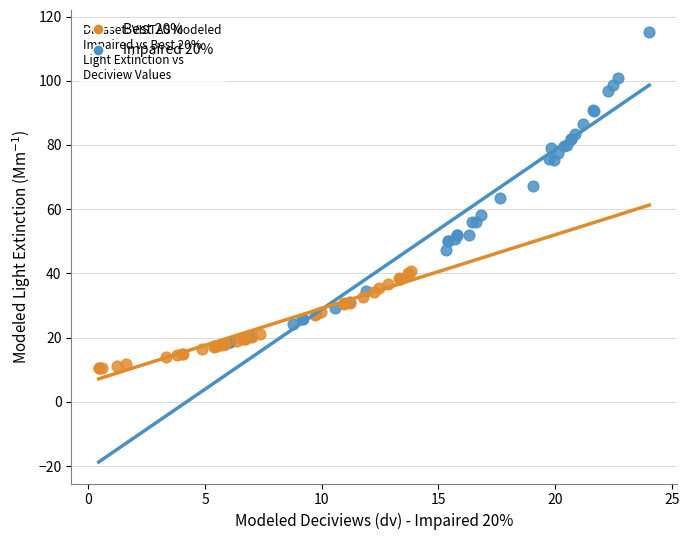

Which series reaches the minimum Y coordinate?

Best 20%